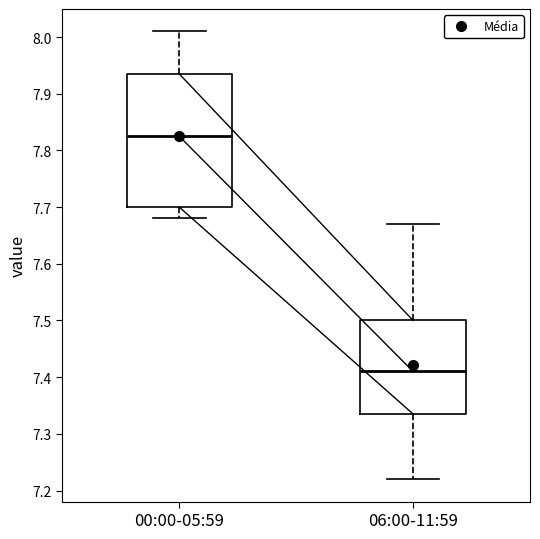

Reading left to right, read every box against the y-axis: the position of its median line, the range the box covers, and the ends of its whiskers. The values are not printed on the chart, so give them approximately, as read against the axis.

00:00-05:59: median 7.83, box 7.70 to 7.94, whiskers 7.68 to 8.01
06:00-11:59: median 7.41, box 7.34 to 7.50, whiskers 7.22 to 7.67